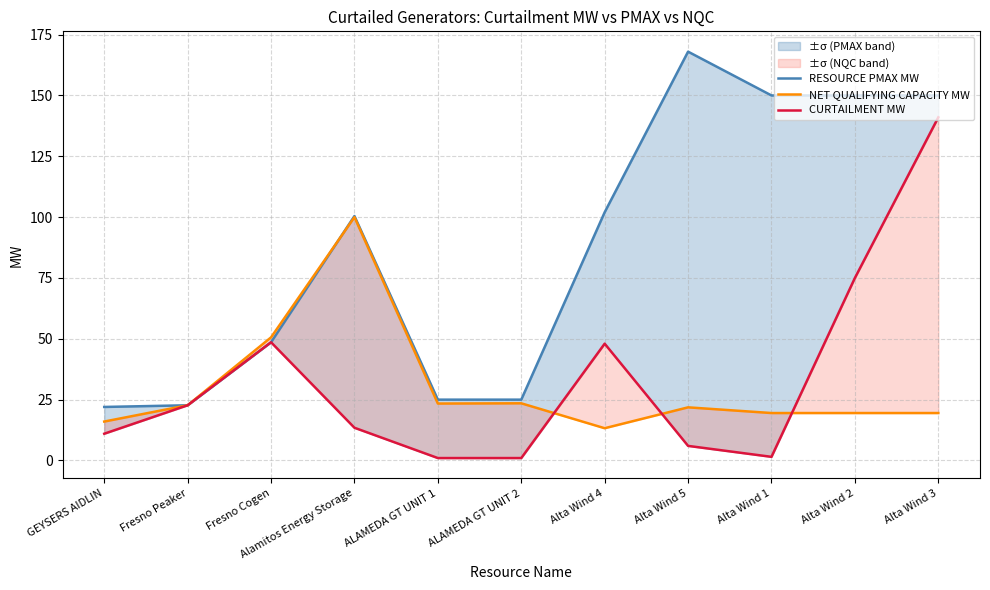

Which has a higher value, Alta Wind 3 or Alta Wind 2?

Alta Wind 3